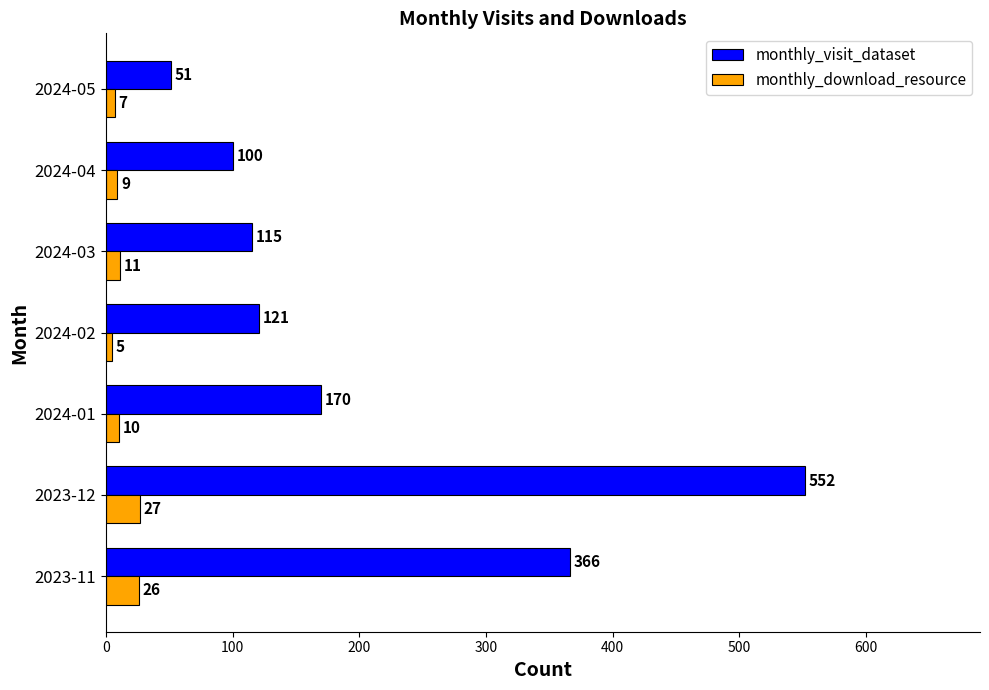

What is the average value of the monthly_visit_dataset series?

211